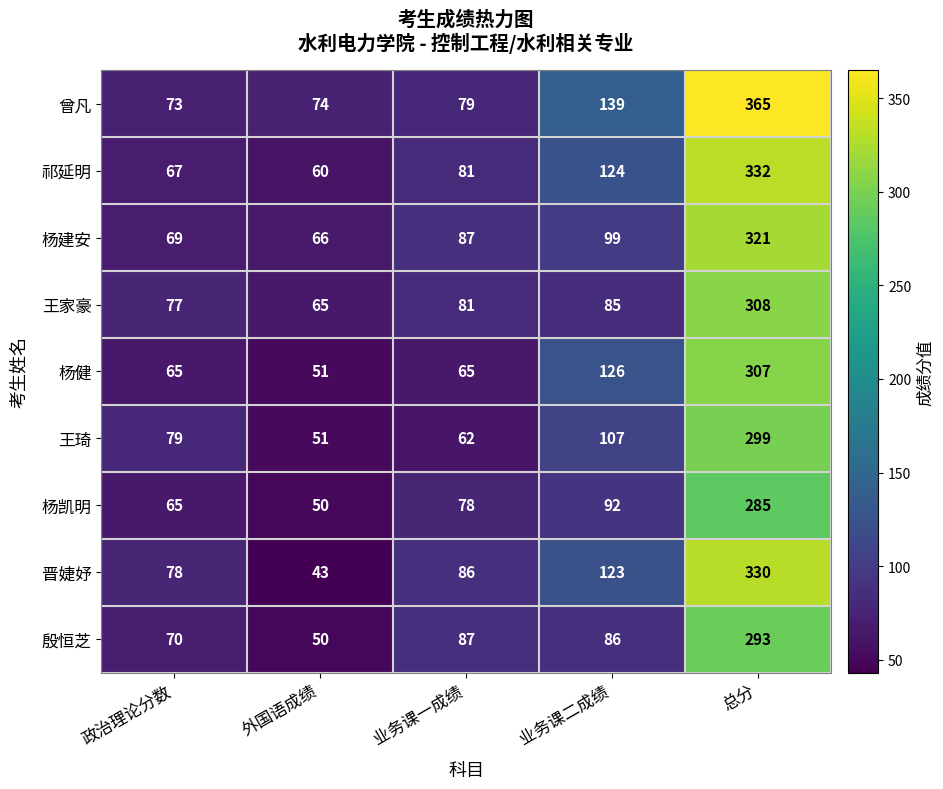

What is the difference between the 祁延明 values at 总分 and 政治理论分数?

265